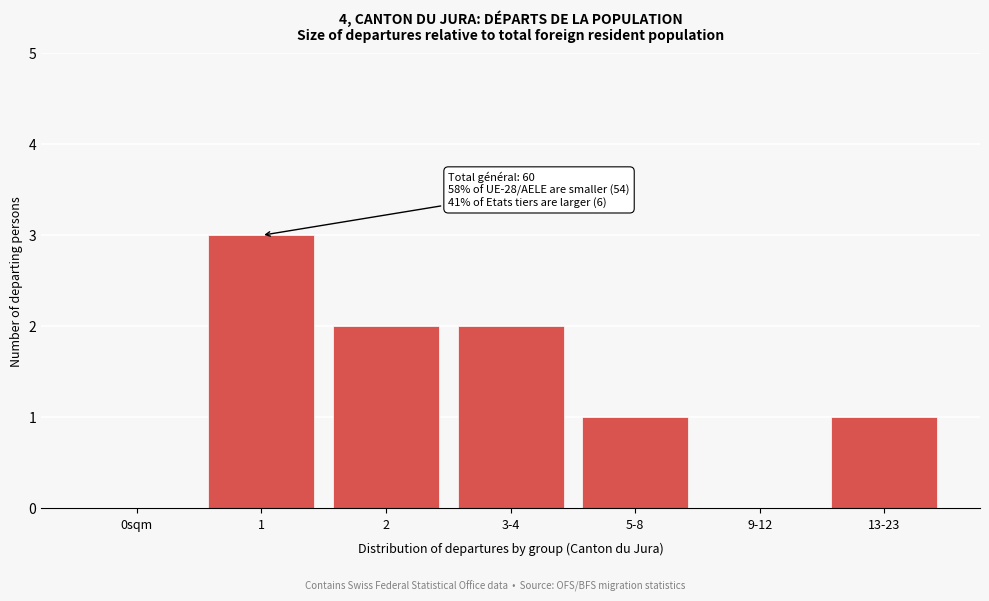

Reading left to right, what are all the values shown in this chart?

0sqm=0	1=3	2=2	3-4=2	5-8=1	9-12=0	13-23=1